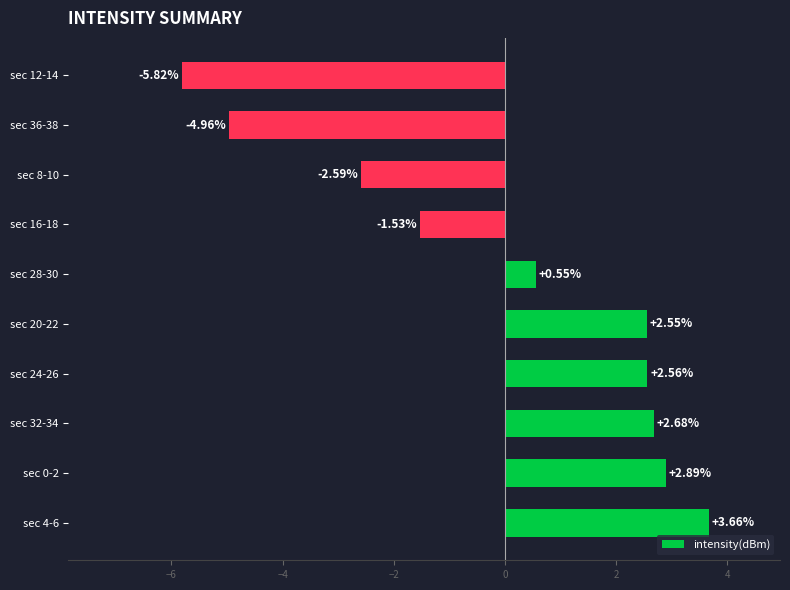

How many values are below zero?

4